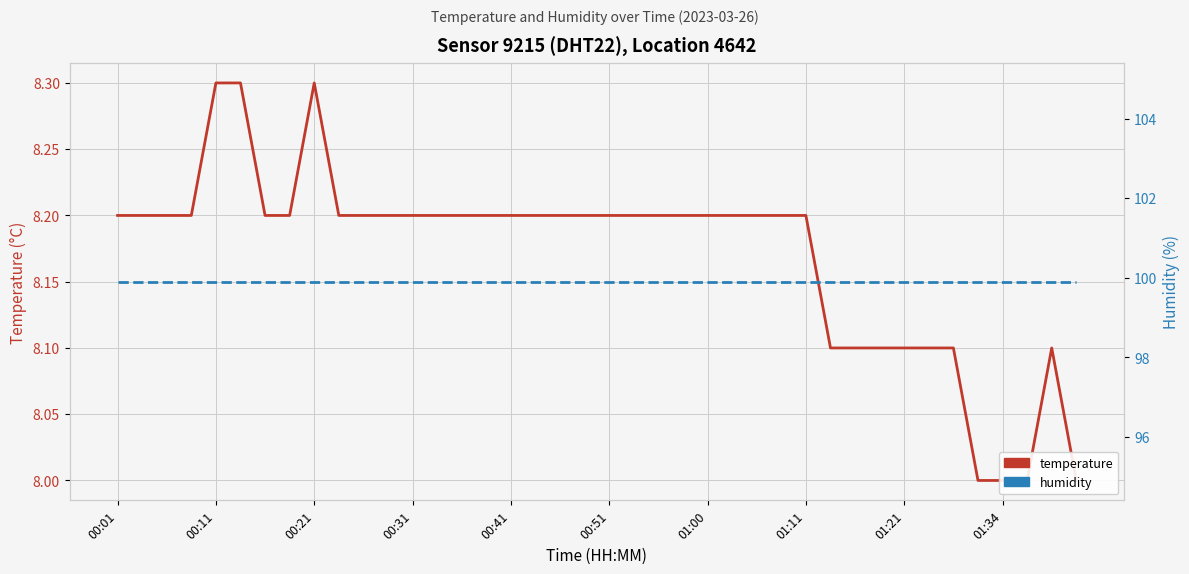

Is the value of humidity at 10 greater than the value of temperature at 00:11?

Yes